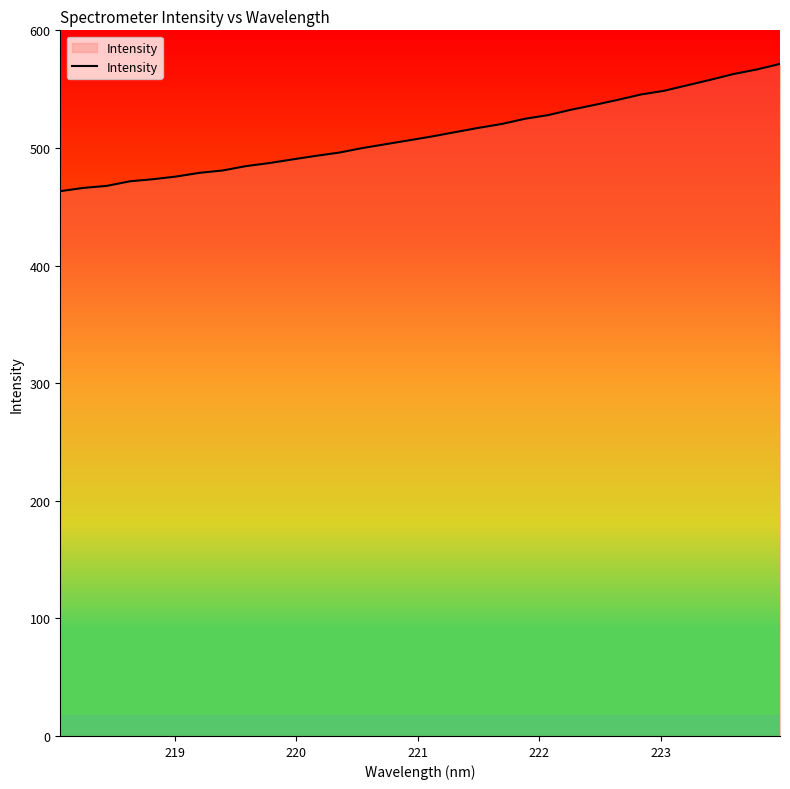

What is the difference between the maximum and minimum values?

108.2